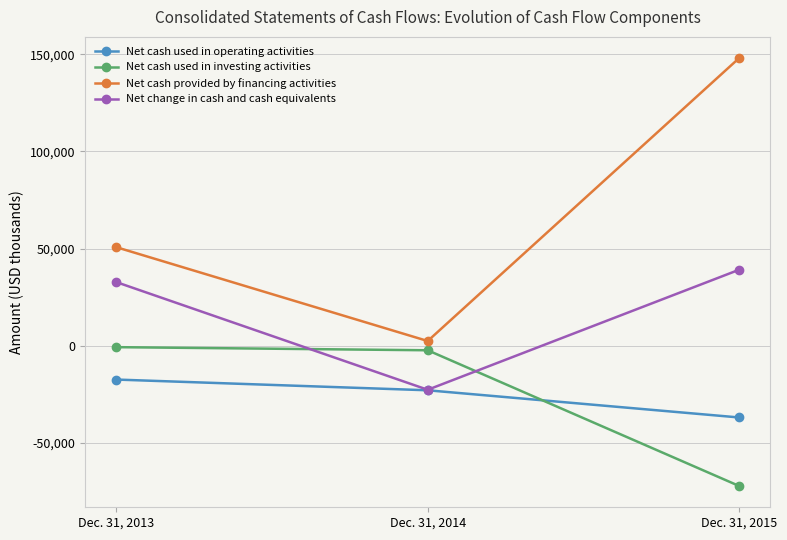

Which series has the largest total across all categories?

Net cash provided by financing activities